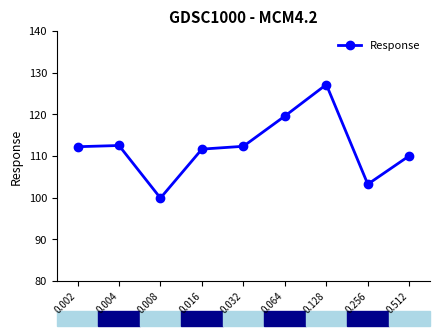

Which label corresponds to the largest value in the chart?

0.128